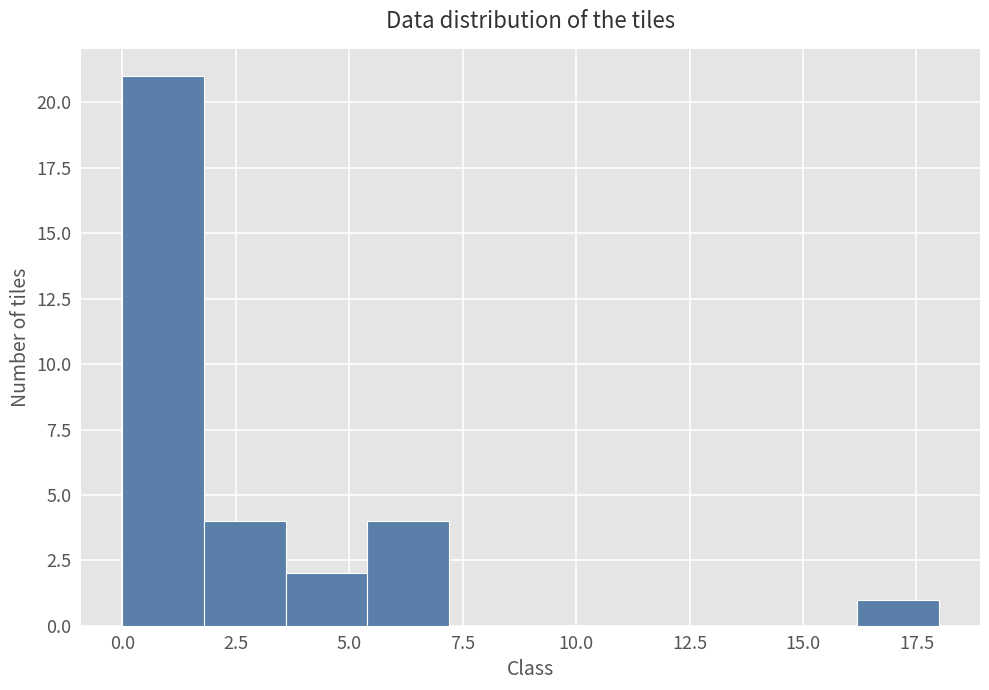

Read against the x-axis, roughly where is the centre of the tallest bar?

1.0